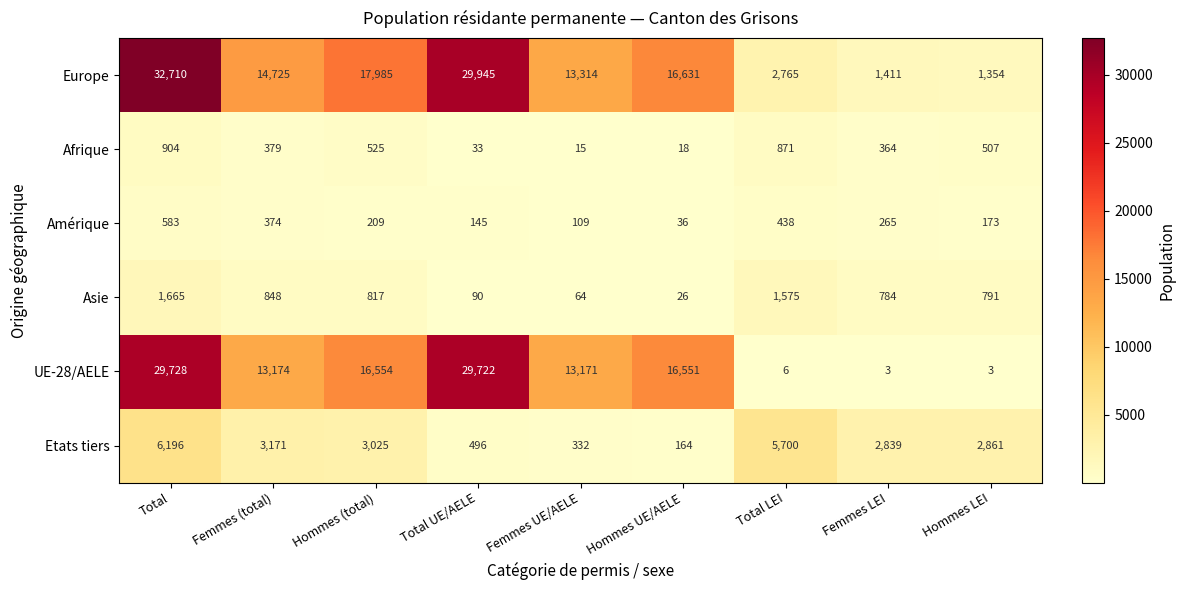

Which category has the highest value in the UE-28/AELE series?

Total